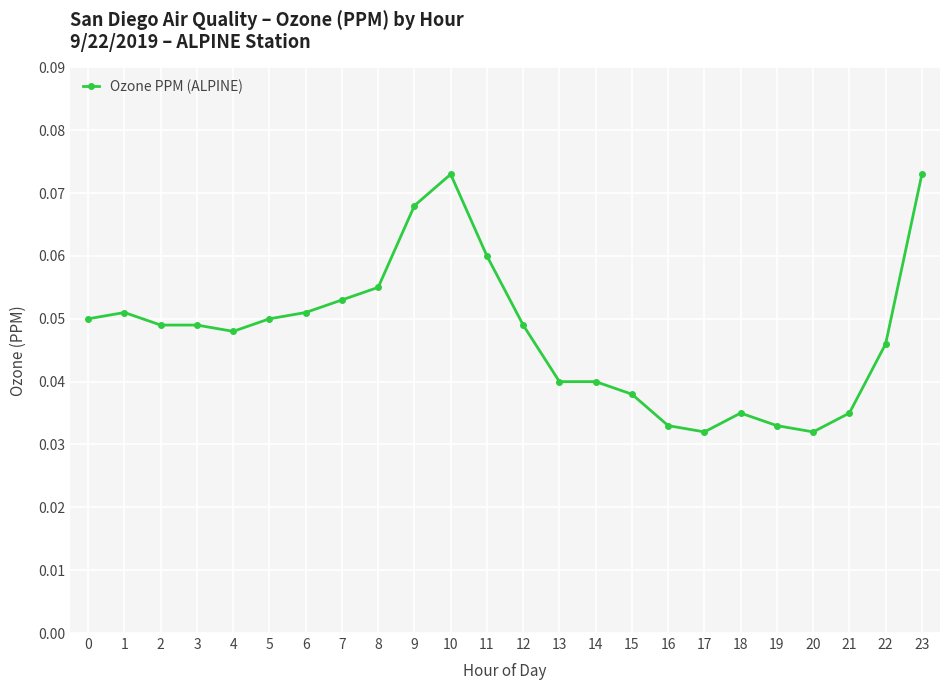

At which category does the data reach its first local peak?

1